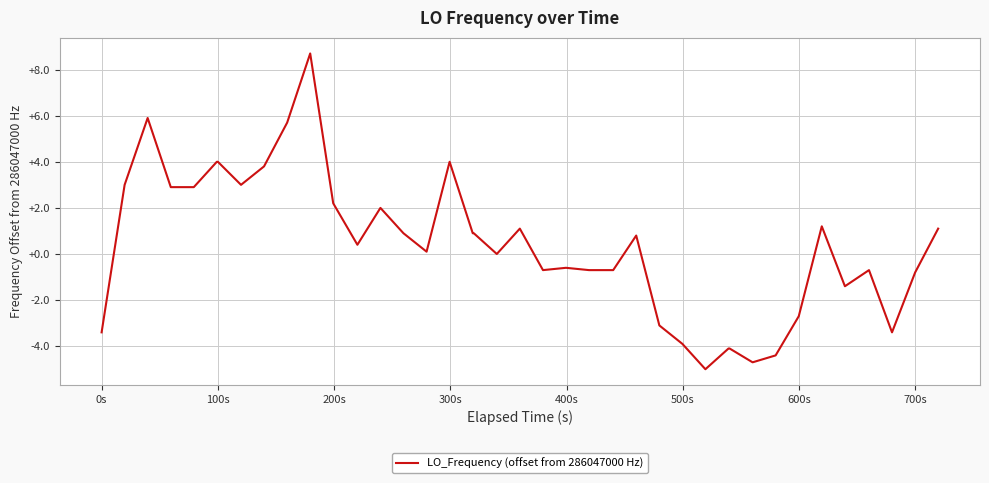

What is the smallest value displayed?

-5.0